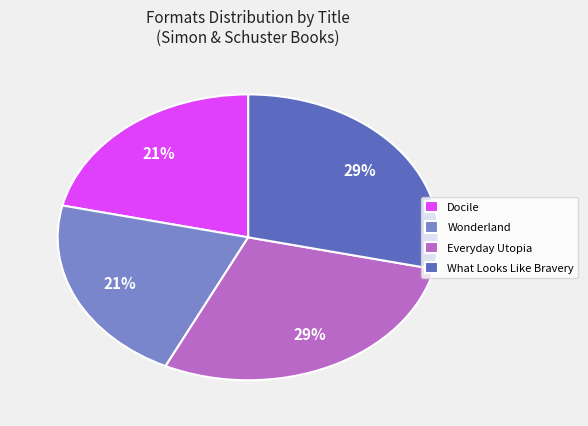

Is the sum of Docile and Wonderland greater than half?

No